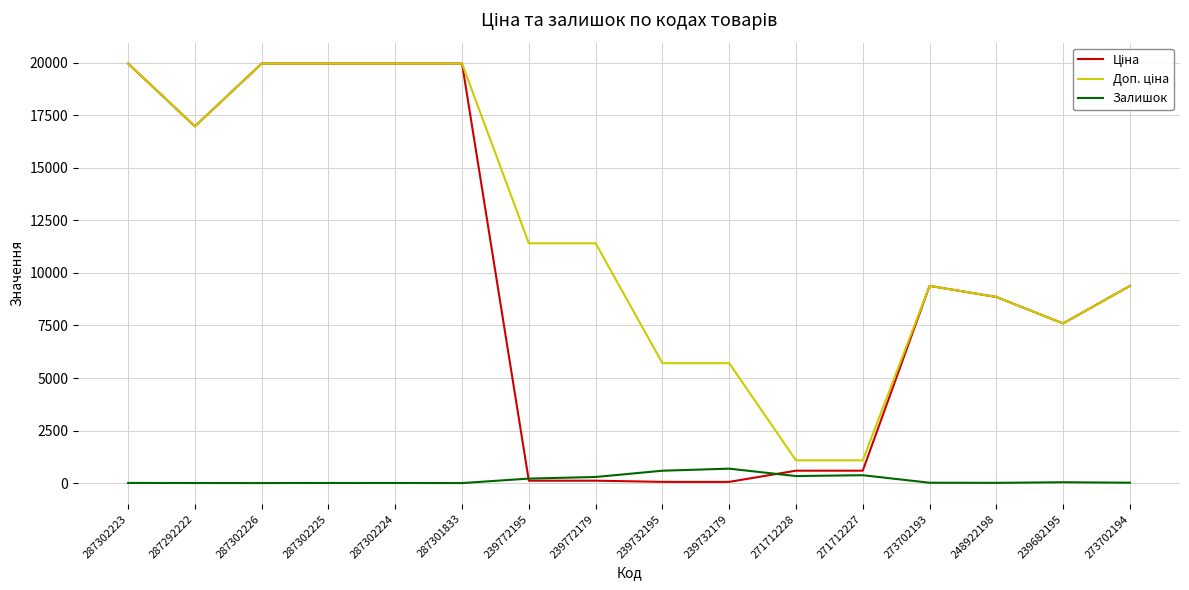

Is it true that Залишок equals 3.0 at 287302224?

True